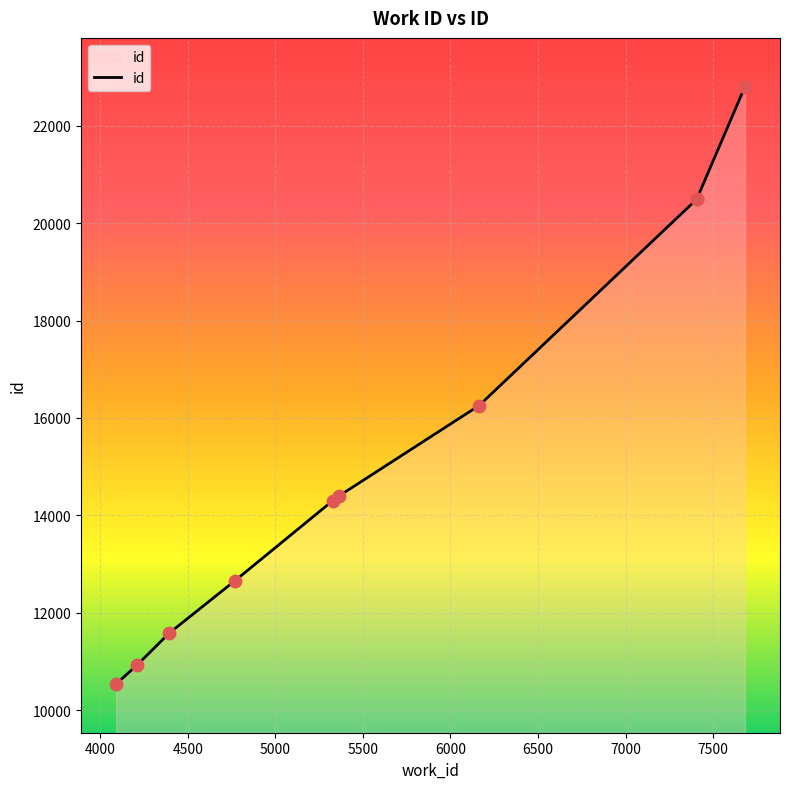

Which has a higher value, 4000 or 5500?

5500